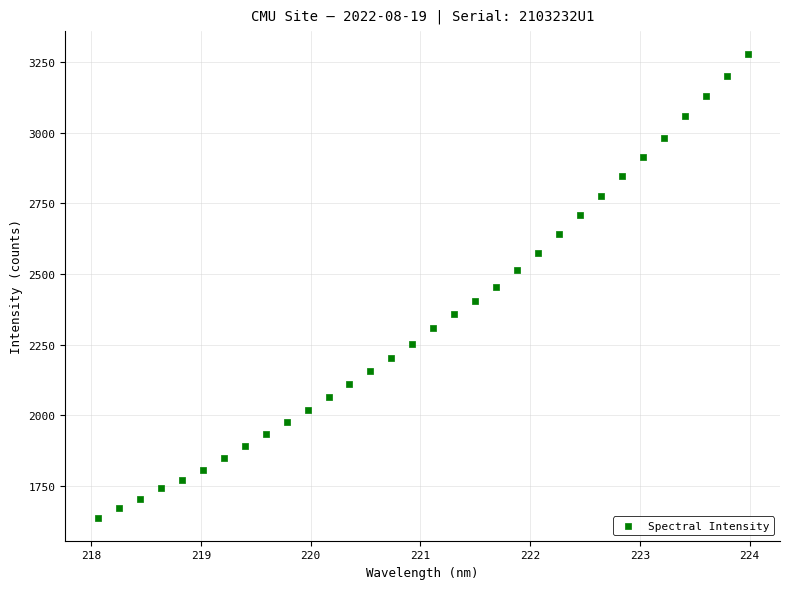

What is the range of Y values (max minus min)?

1639.5